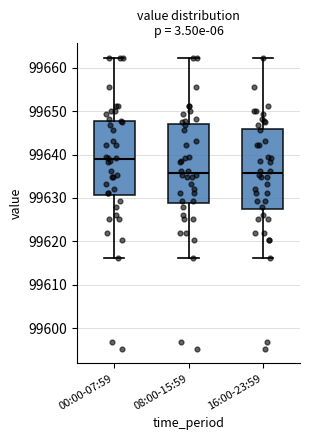

Which box's median line is the highest?

00:00-07:59